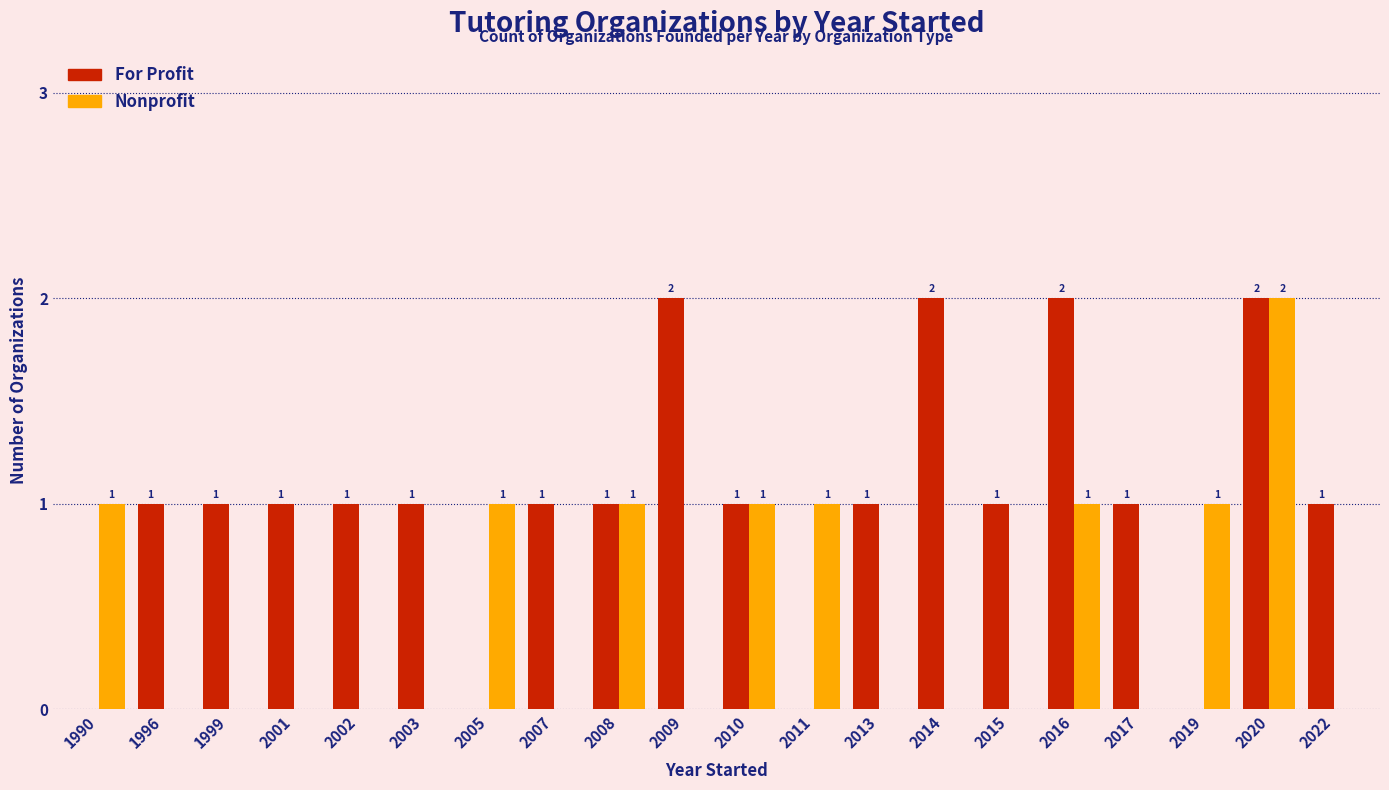

Which category has the highest value in the Nonprofit series?

2020